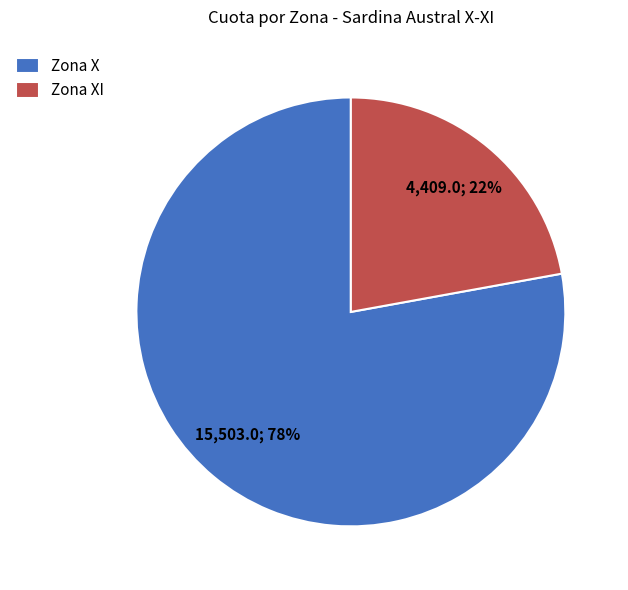

To the nearest percent, what is the average slice percentage?

50%